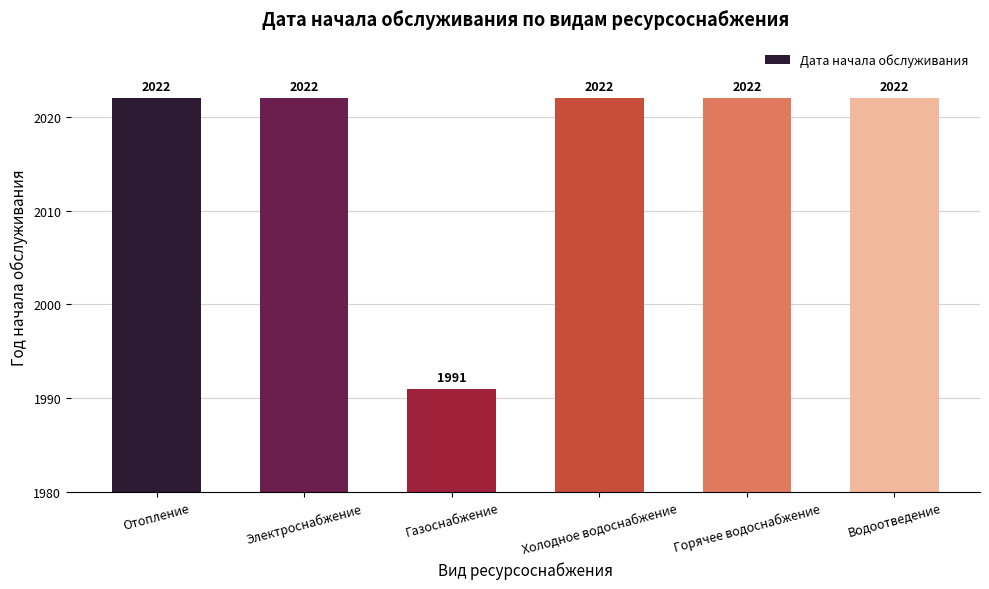

What position from the left is Холодное водоснабжение?

4